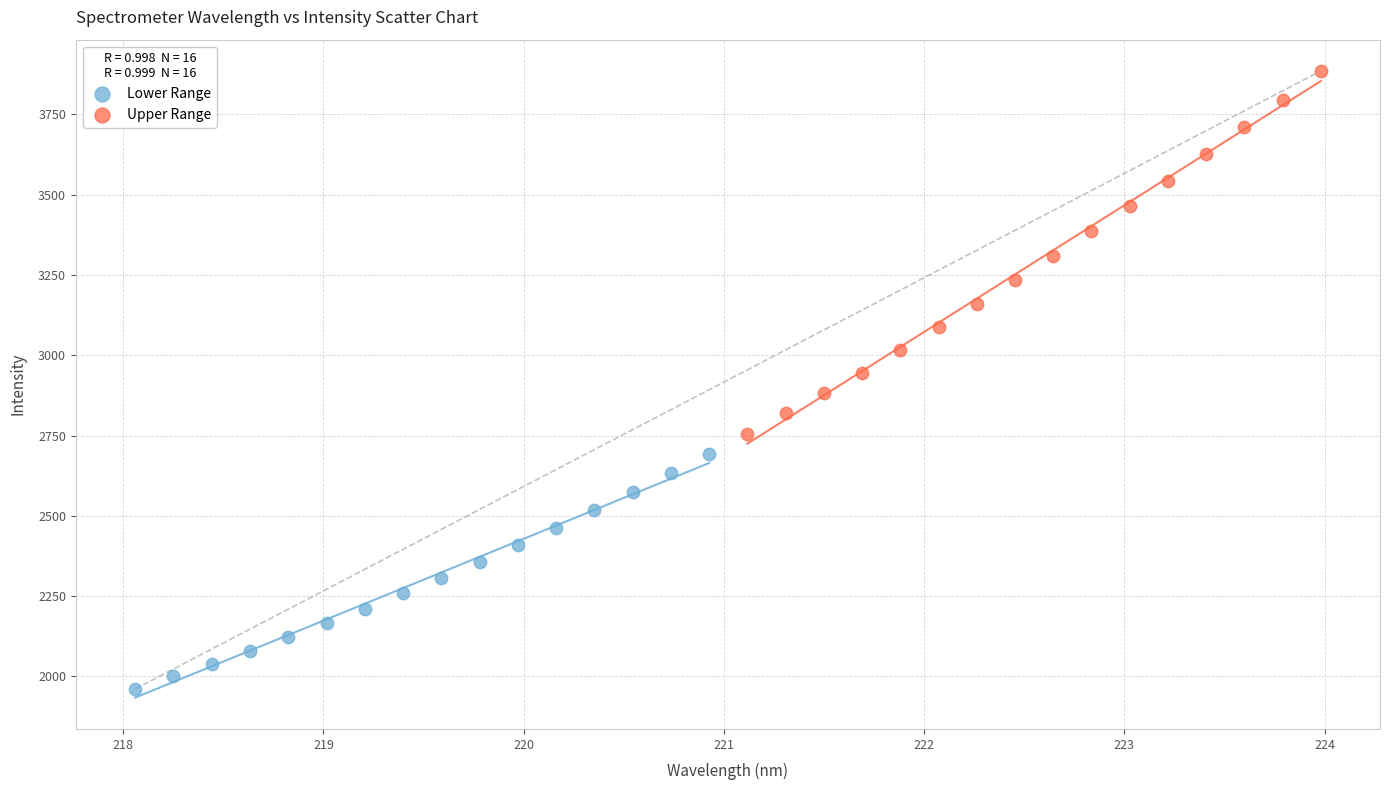

What are all the series names shown in the legend?

Lower Range, Upper Range